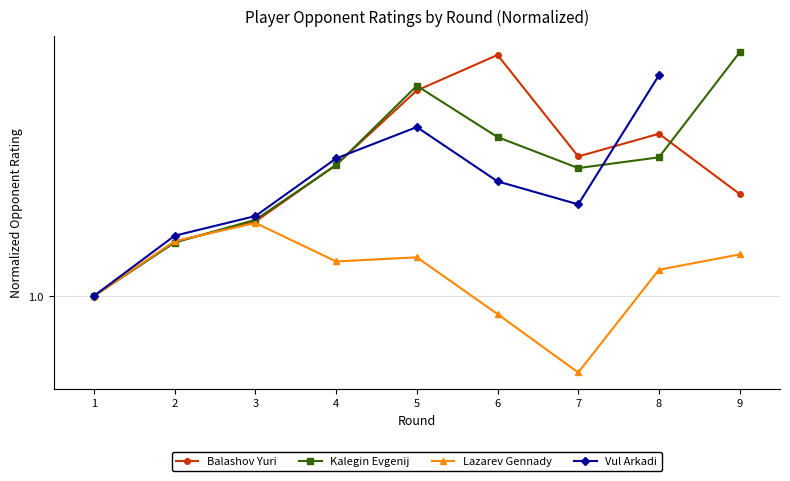

What is the value of the Kalegin Evgenij point at the 2nd from the left?

1.1